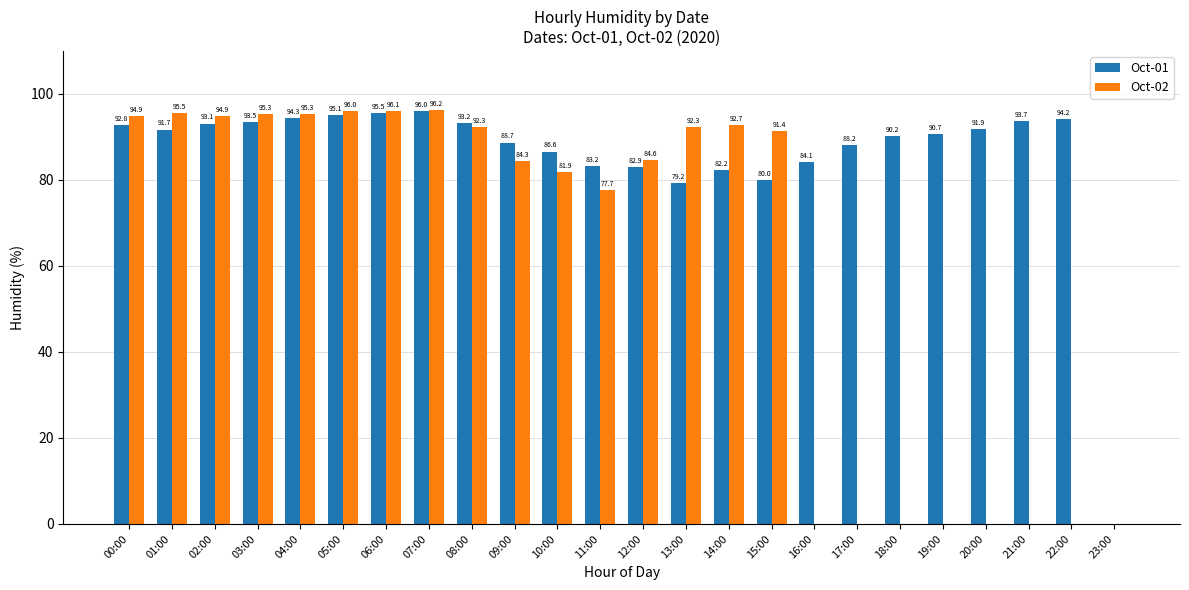

What is the average value of the Oct-02 series?

60.9